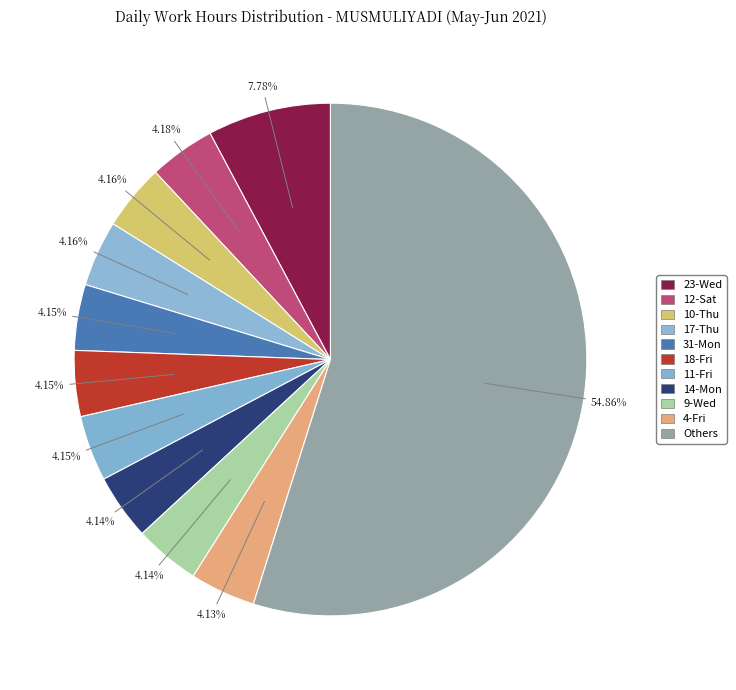

How many segments does this pie chart have?

11